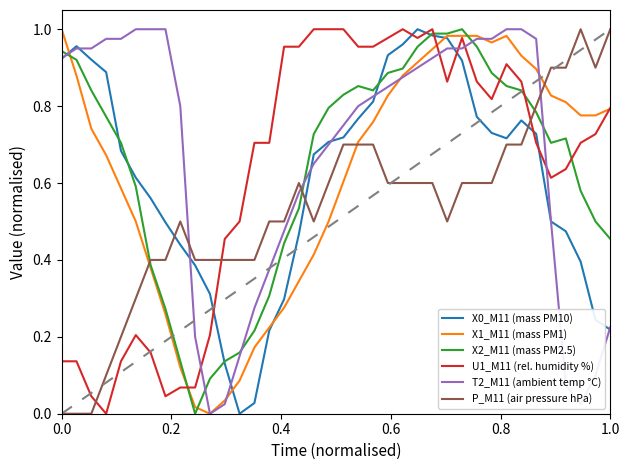

After their last crossing, which series has the higher values: U1_M11 (rel. humidity %) or X2_M11 (mass PM2.5)?

U1_M11 (rel. humidity %)